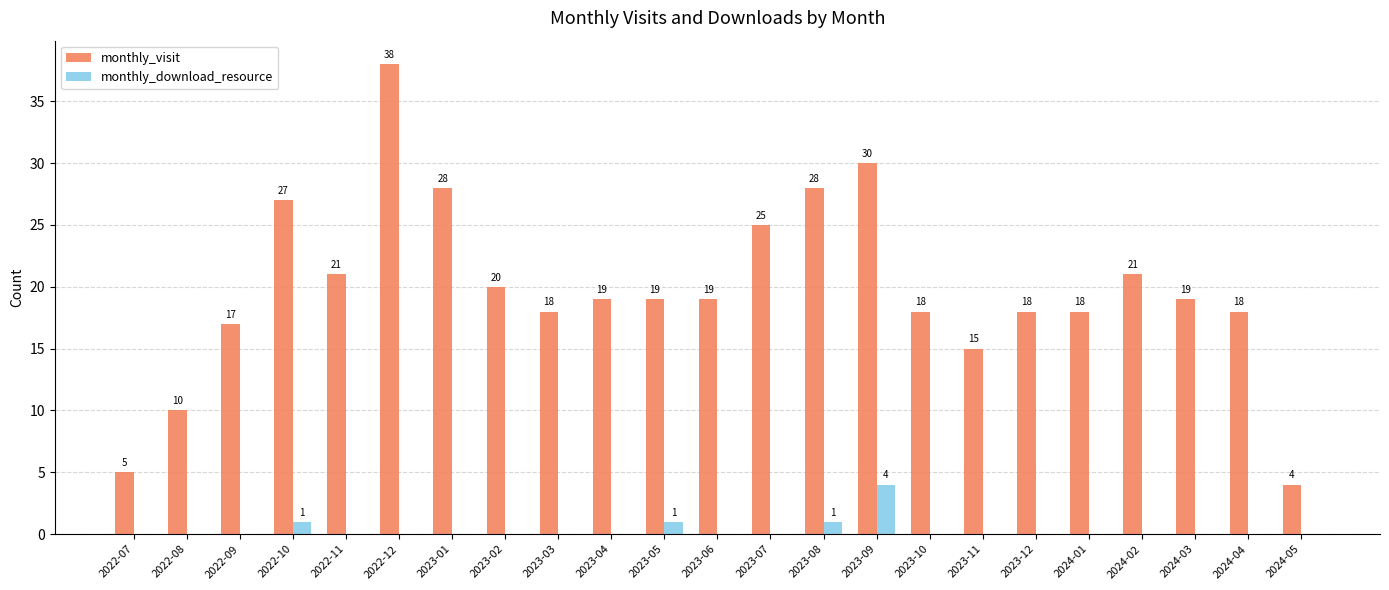

Are the bars grouped side by side (vs. stacked)?

Yes